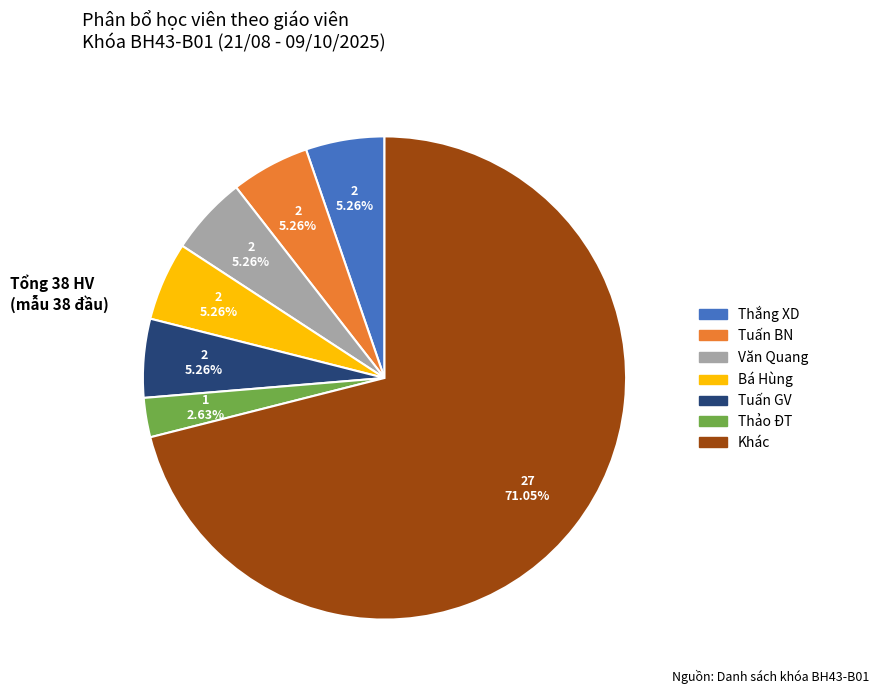

Is there any slice that represents more than half of the pie?

Yes